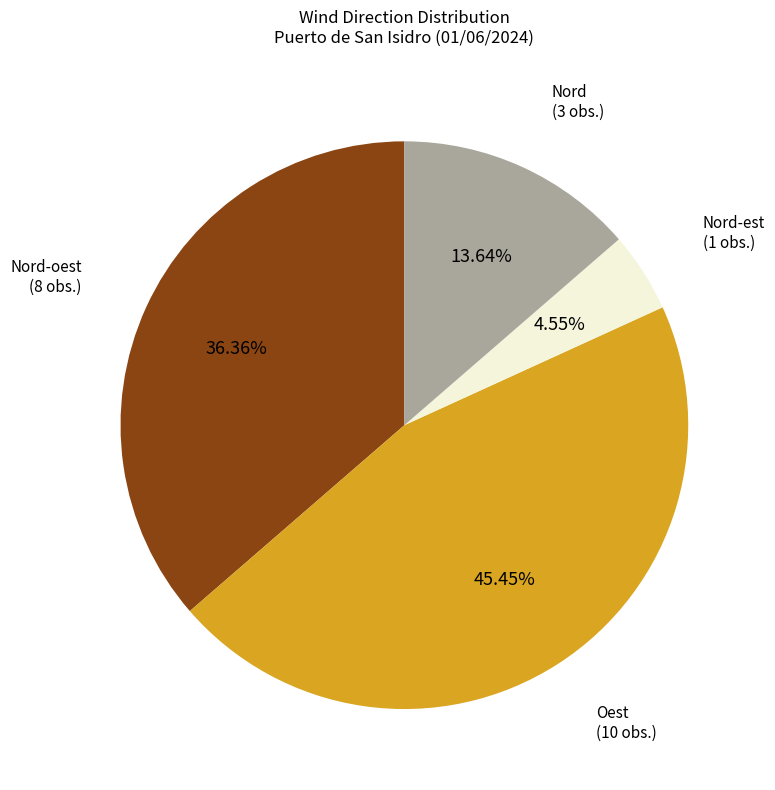

Is there a majority slice in this chart?

No